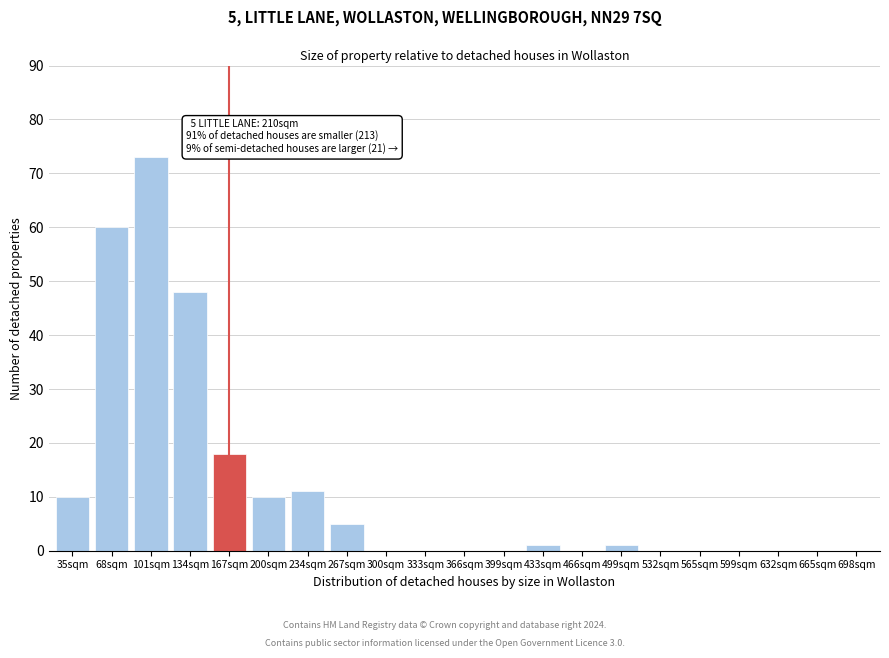

Reading left to right, extract all data points from this chart.

35sqm=10	68sqm=60	101sqm=73	134sqm=48	167sqm=18	200sqm=10	234sqm=11	267sqm=5	300sqm=0	333sqm=0	366sqm=0	399sqm=0	433sqm=1	466sqm=0	499sqm=1	532sqm=0	565sqm=0	599sqm=0	632sqm=0	665sqm=0	698sqm=0